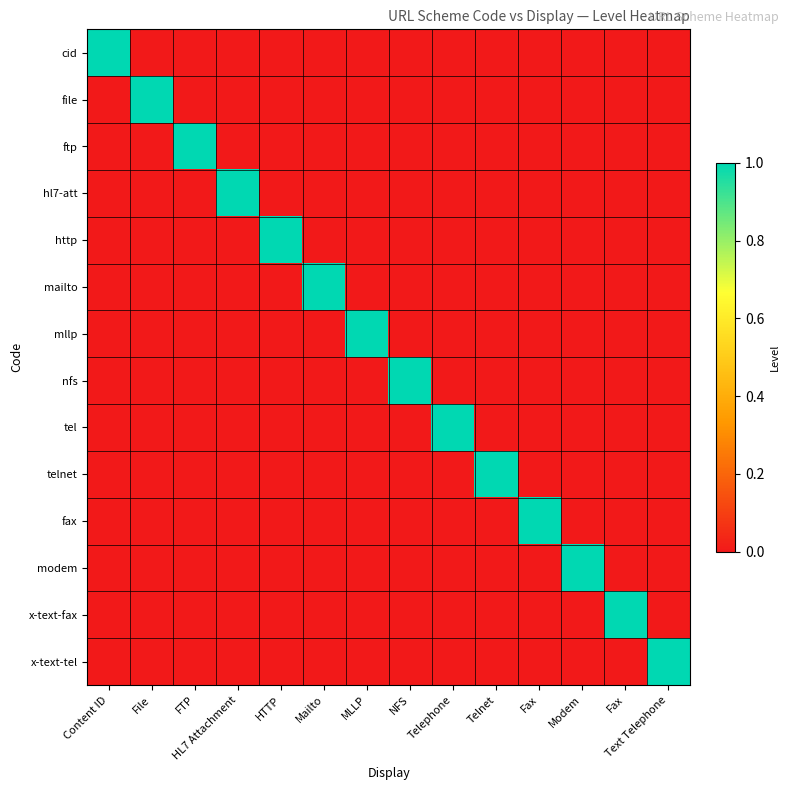

What is the spread (max minus min) of values at Modem?

1